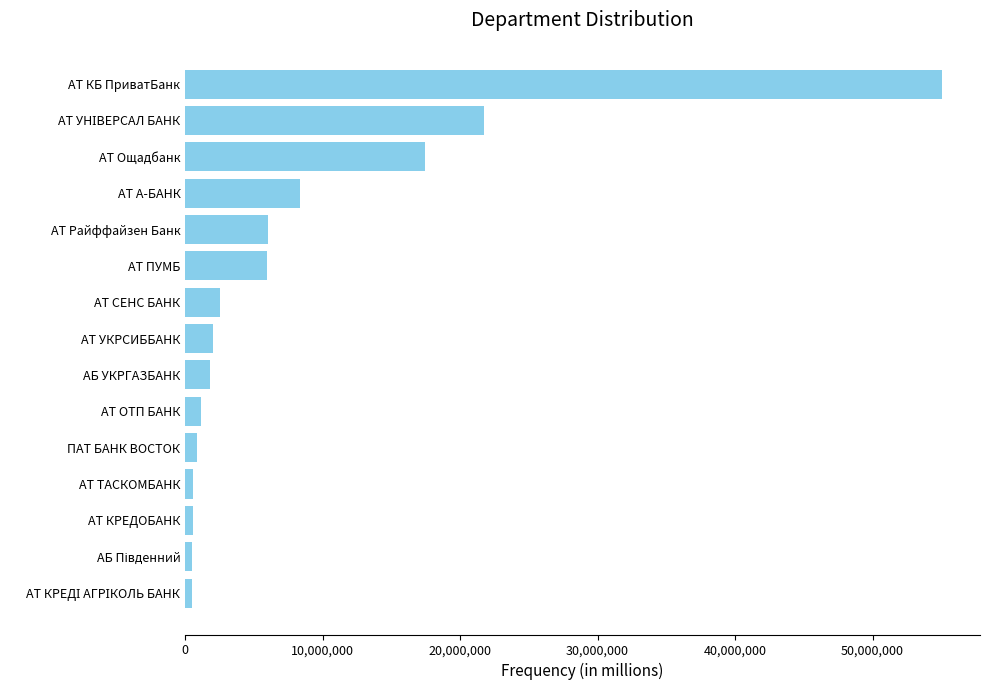

What is the sum of all values?

125093737